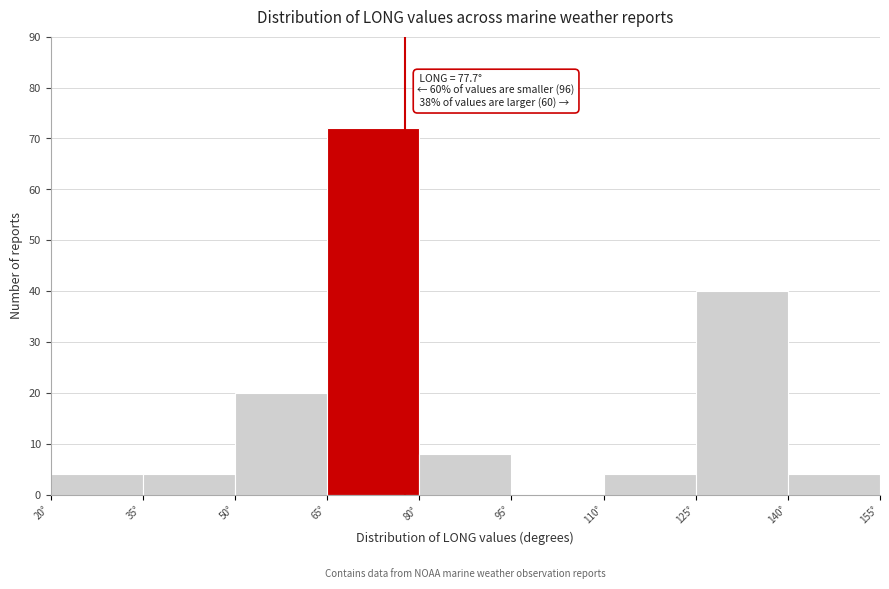

Which range on the x-axis has the tallest bar?

65 to 80